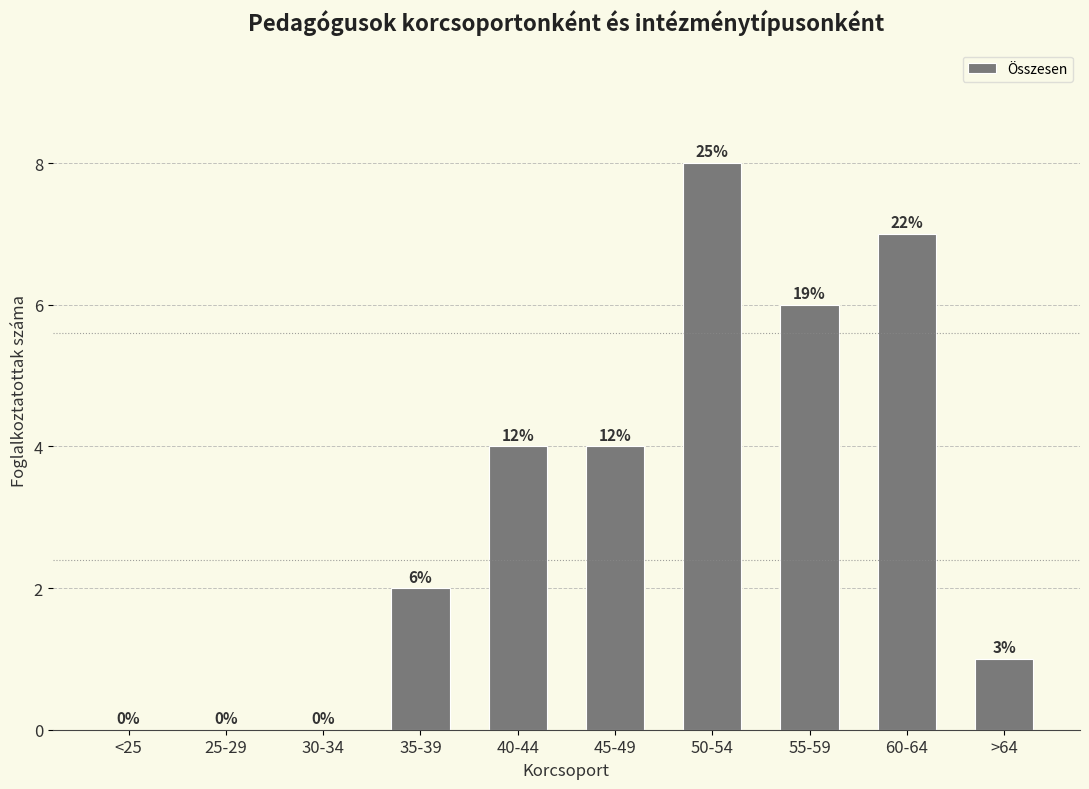

How many bars are there in total?

10